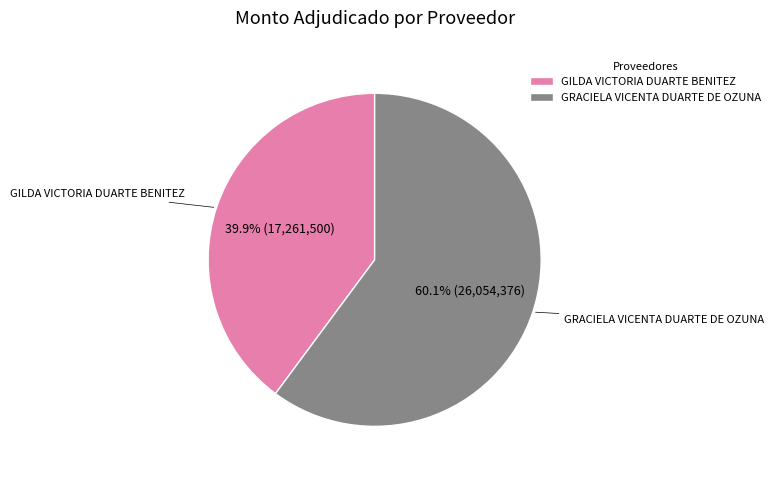

How many segments does this pie chart have?

2